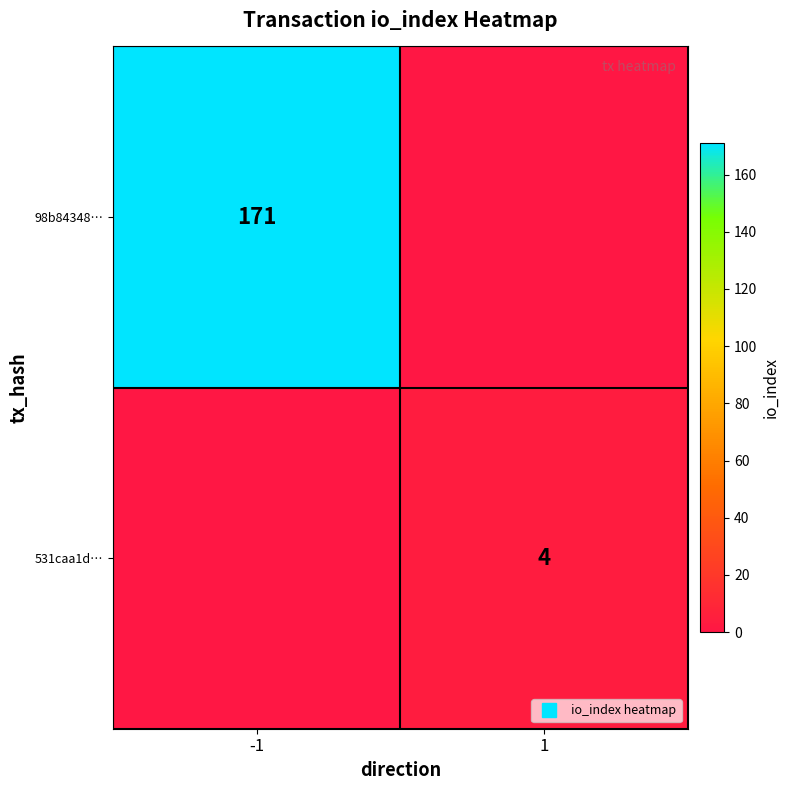

Which series has the widest spread of values?

98b84348…